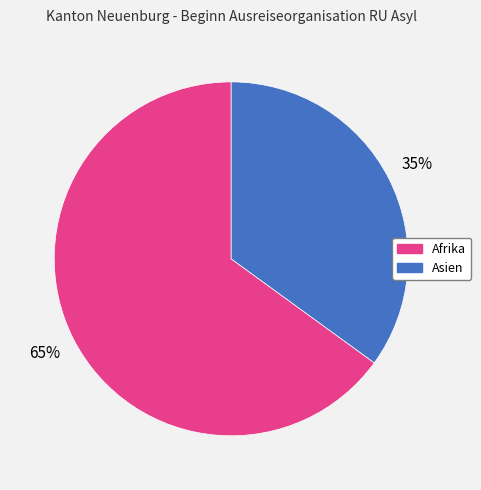

To the nearest percent, what is the difference between the largest and smallest slice percentages?

30%